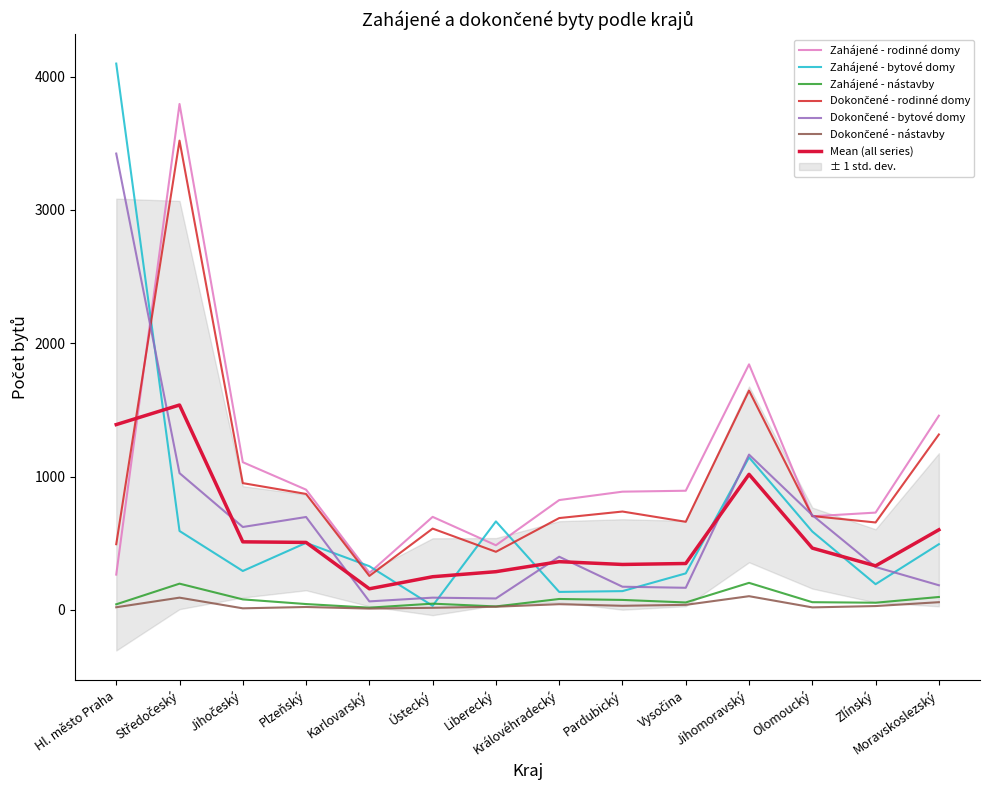

What is the difference between the maximum and minimum values in the Dokončené - nástavby series?

93